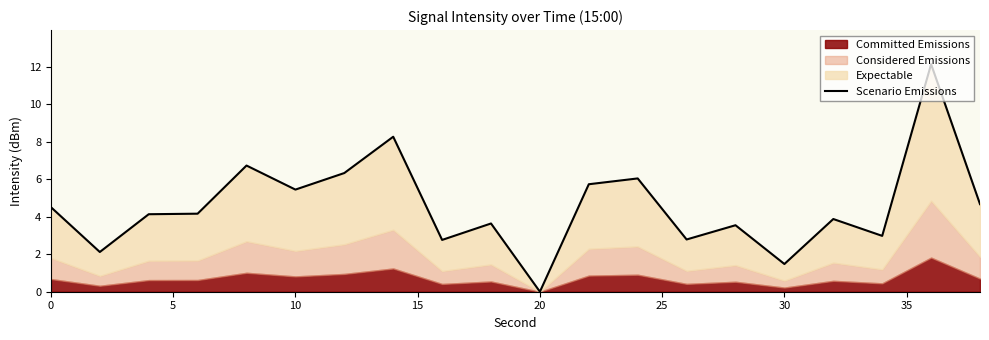

What is the difference between the maximum and minimum values?

12.1